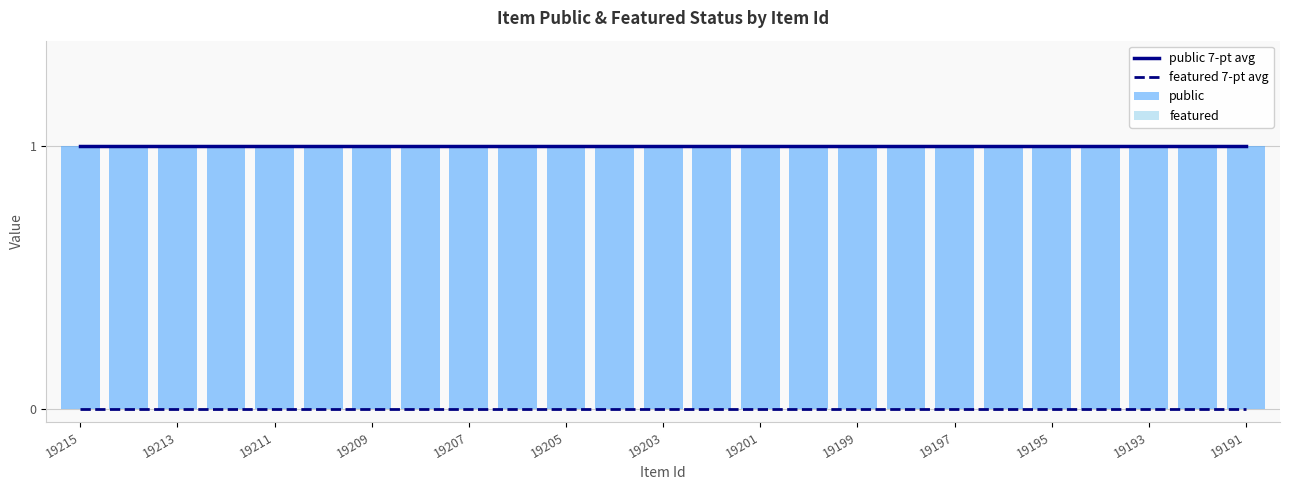

The featured 7-pt avg series shows 0 at 19193. True or false?

True